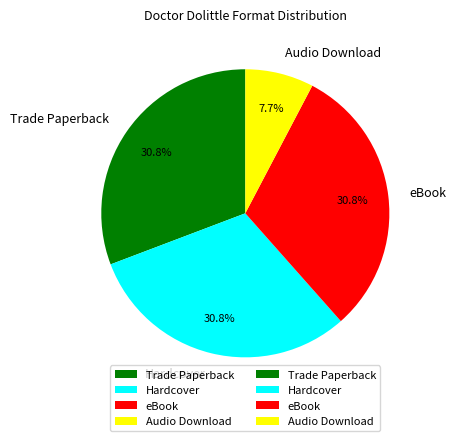

Combined, do eBook and Audio Download account for over 50%?

No